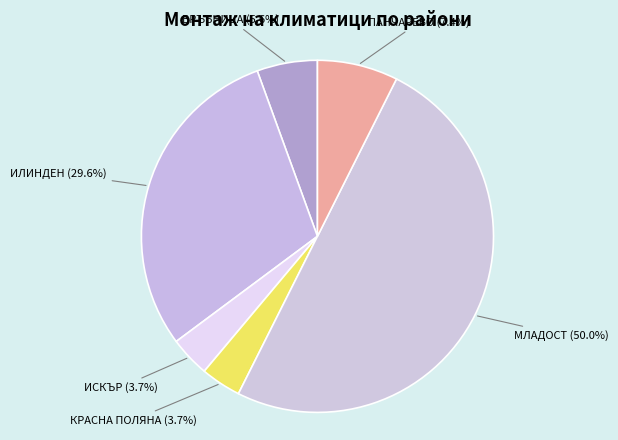

To the nearest percent, what is the difference between the largest and smallest slice percentages?

46%